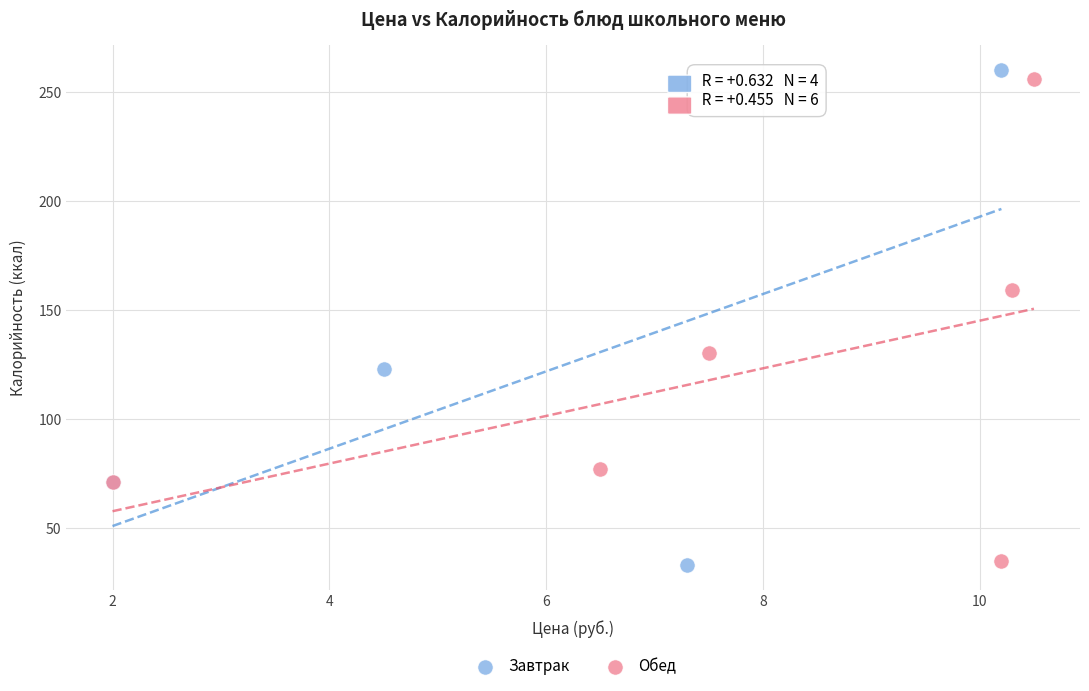

What are all the series names shown in the legend?

Завтрак, Обед